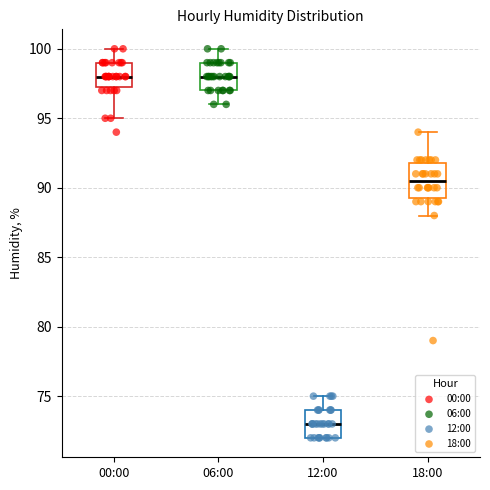

Where does the lower whisker of the box for 06:00 end on the y-axis? The values are not printed on the chart, so give them approximately, as read against the axis.

96.0